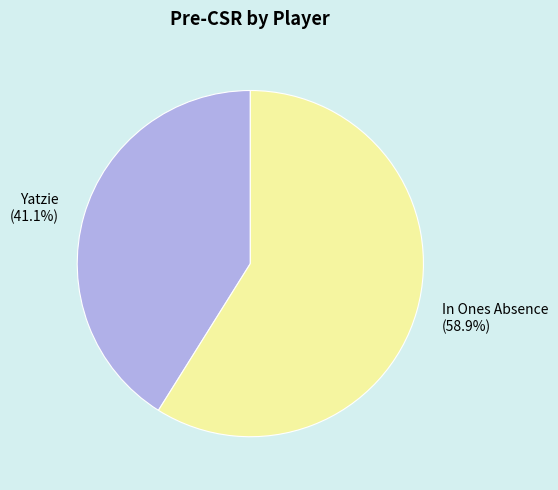

How many segments does this pie chart have?

2